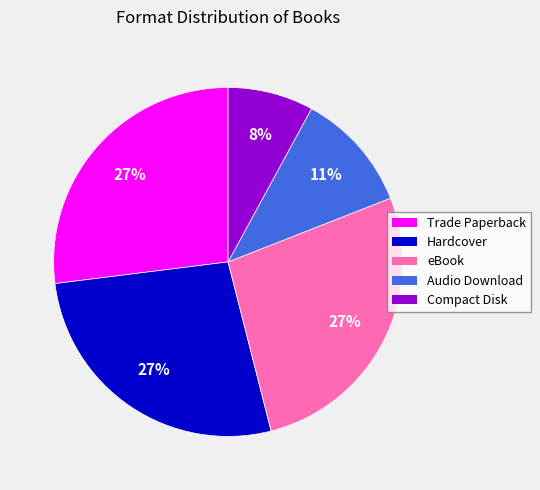

What is the smallest slice in the pie chart?

Compact Disk